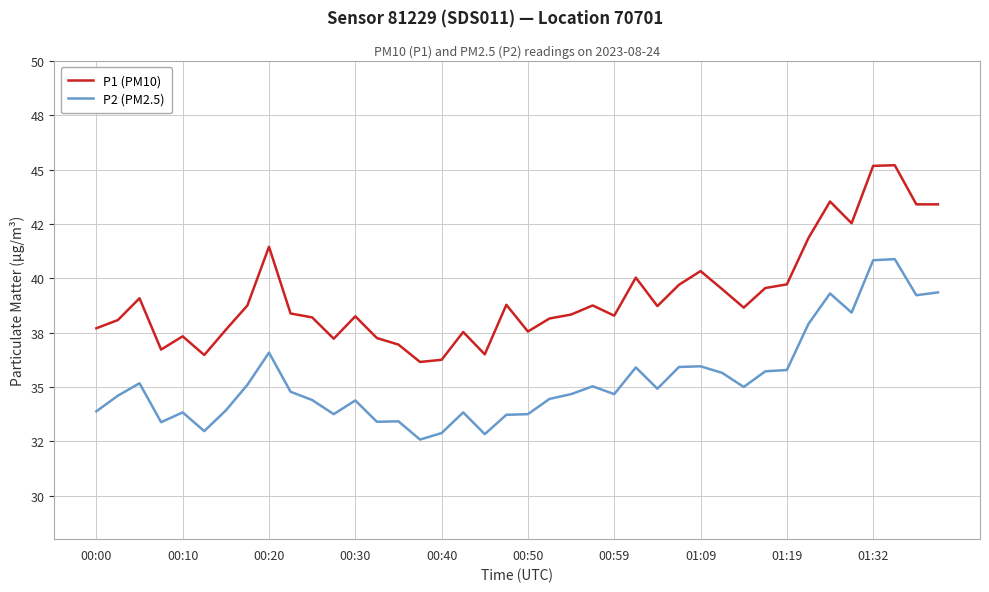

True or false: P1 (PM10) has more than 1 points higher than both neighbors.

True